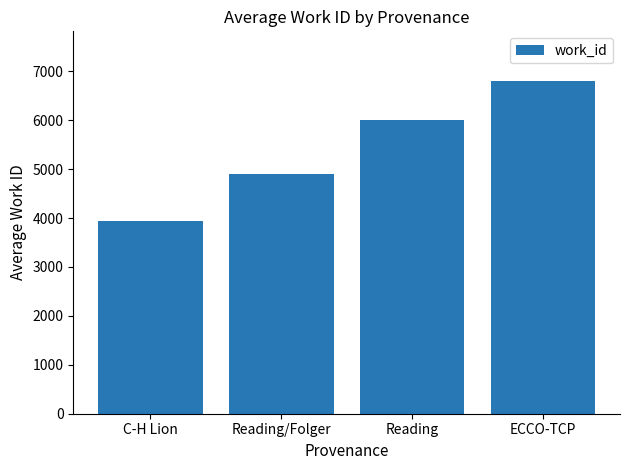

Reading left to right, what are all the values shown in this chart?

C-H Lion=3938.0	Reading/Folger=4909.0	Reading=6013.6	ECCO-TCP=6796.3